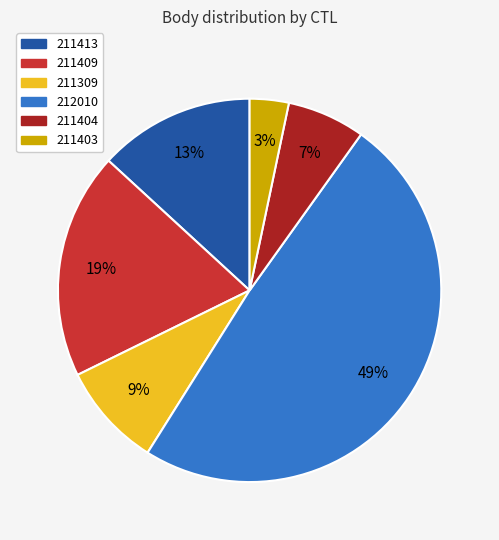

To the nearest percent, what is the average slice percentage?

17%